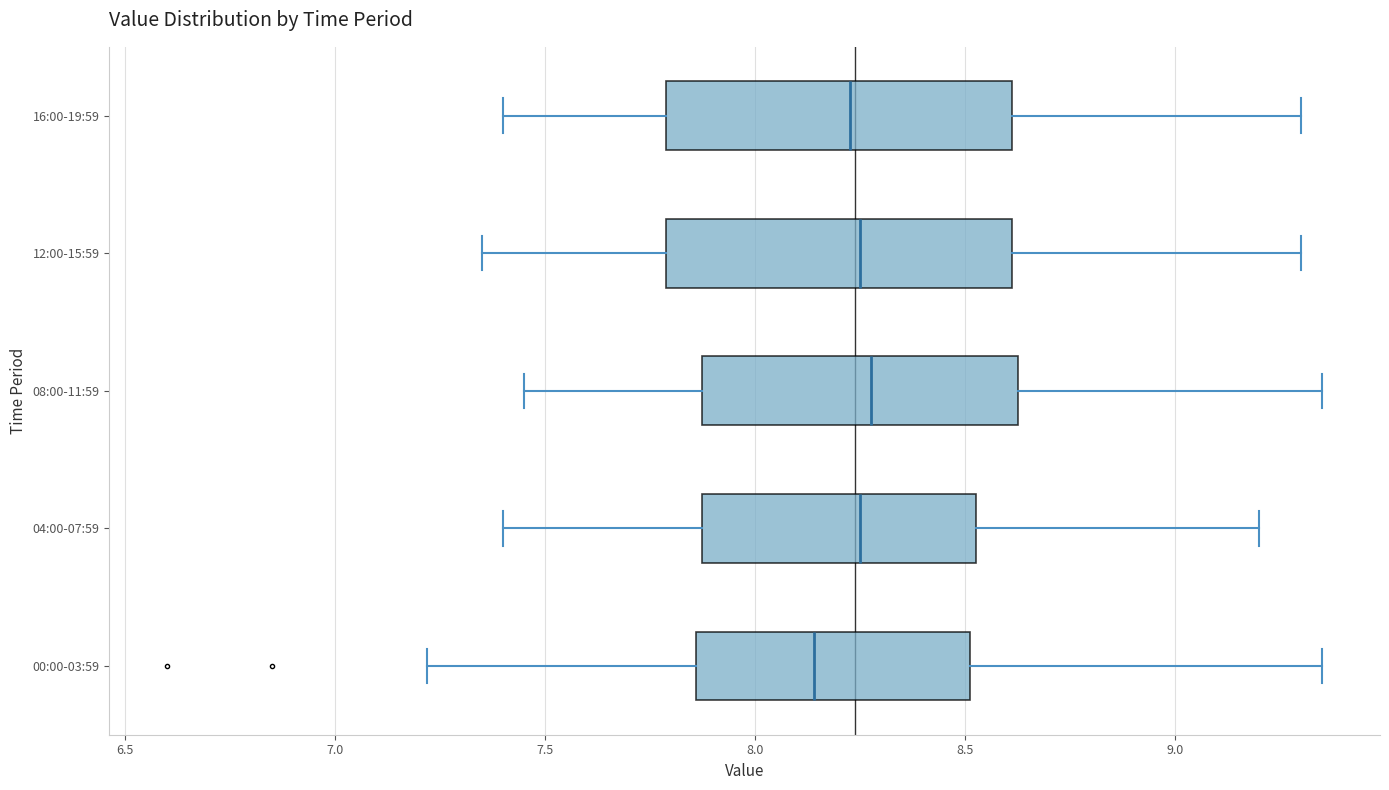

Reading bottom to top, transcribe this box plot: for each box, give where its median line is, the range the box spans, and where its two whiskers end, as read against the x-axis. The values are not printed on the chart, so give them approximately, as read against the axis.

00:00-03:59: median 8.15, box 7.85 to 8.50, whiskers 7.20 to 9.35
04:00-07:59: median 8.25, box 7.85 to 8.55, whiskers 7.40 to 9.20
08:00-11:59: median 8.30, box 7.85 to 8.65, whiskers 7.45 to 9.35
12:00-15:59: median 8.25, box 7.80 to 8.60, whiskers 7.35 to 9.30
16:00-19:59: median 8.25, box 7.80 to 8.60, whiskers 7.40 to 9.30